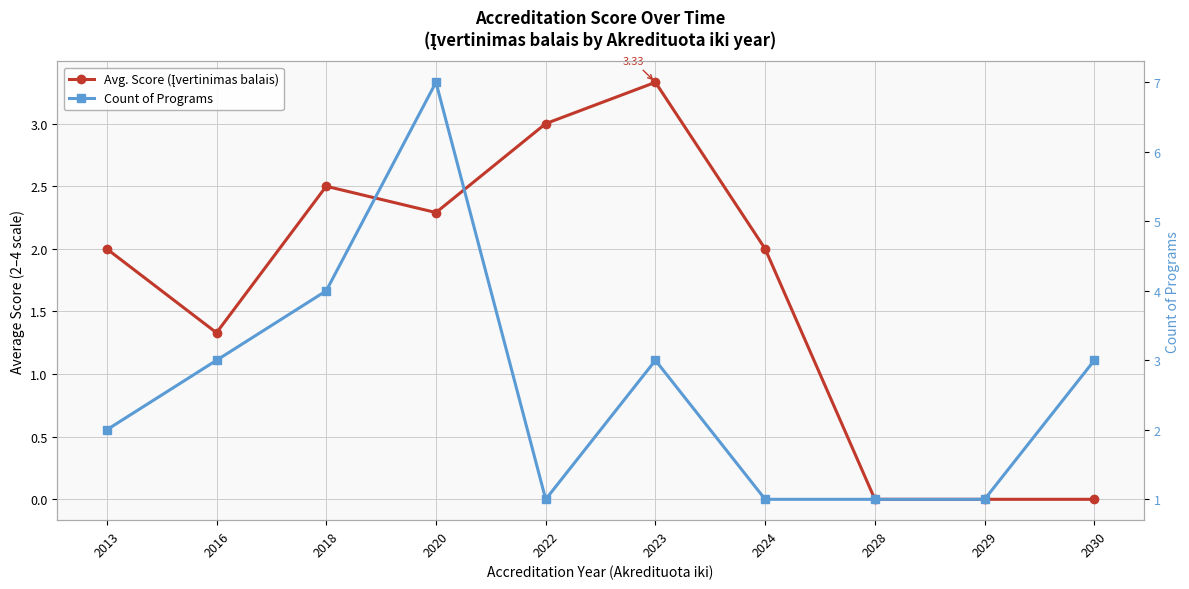

Is this an area chart (filled region under the line)?

No